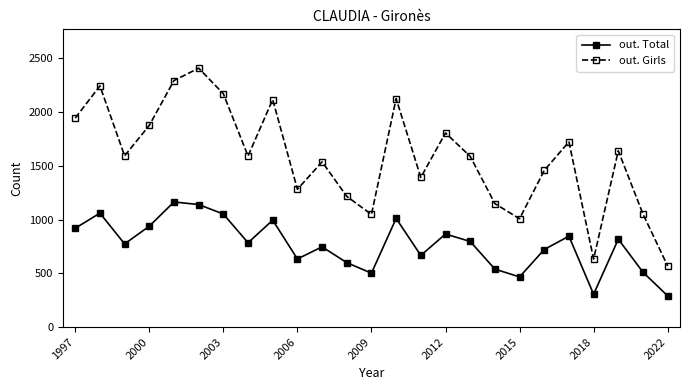

Which series has the widest spread of values?

out. Girls